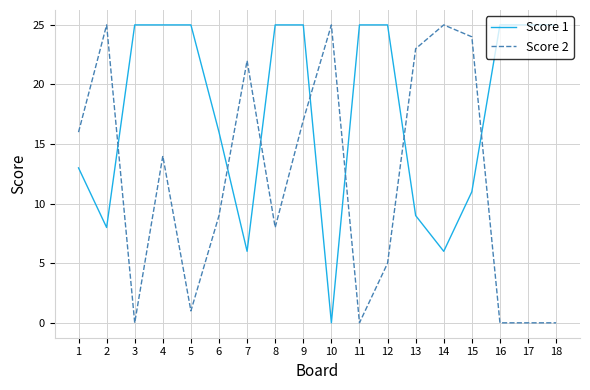

Is it true that Score 2 equals 0 at 18?

True